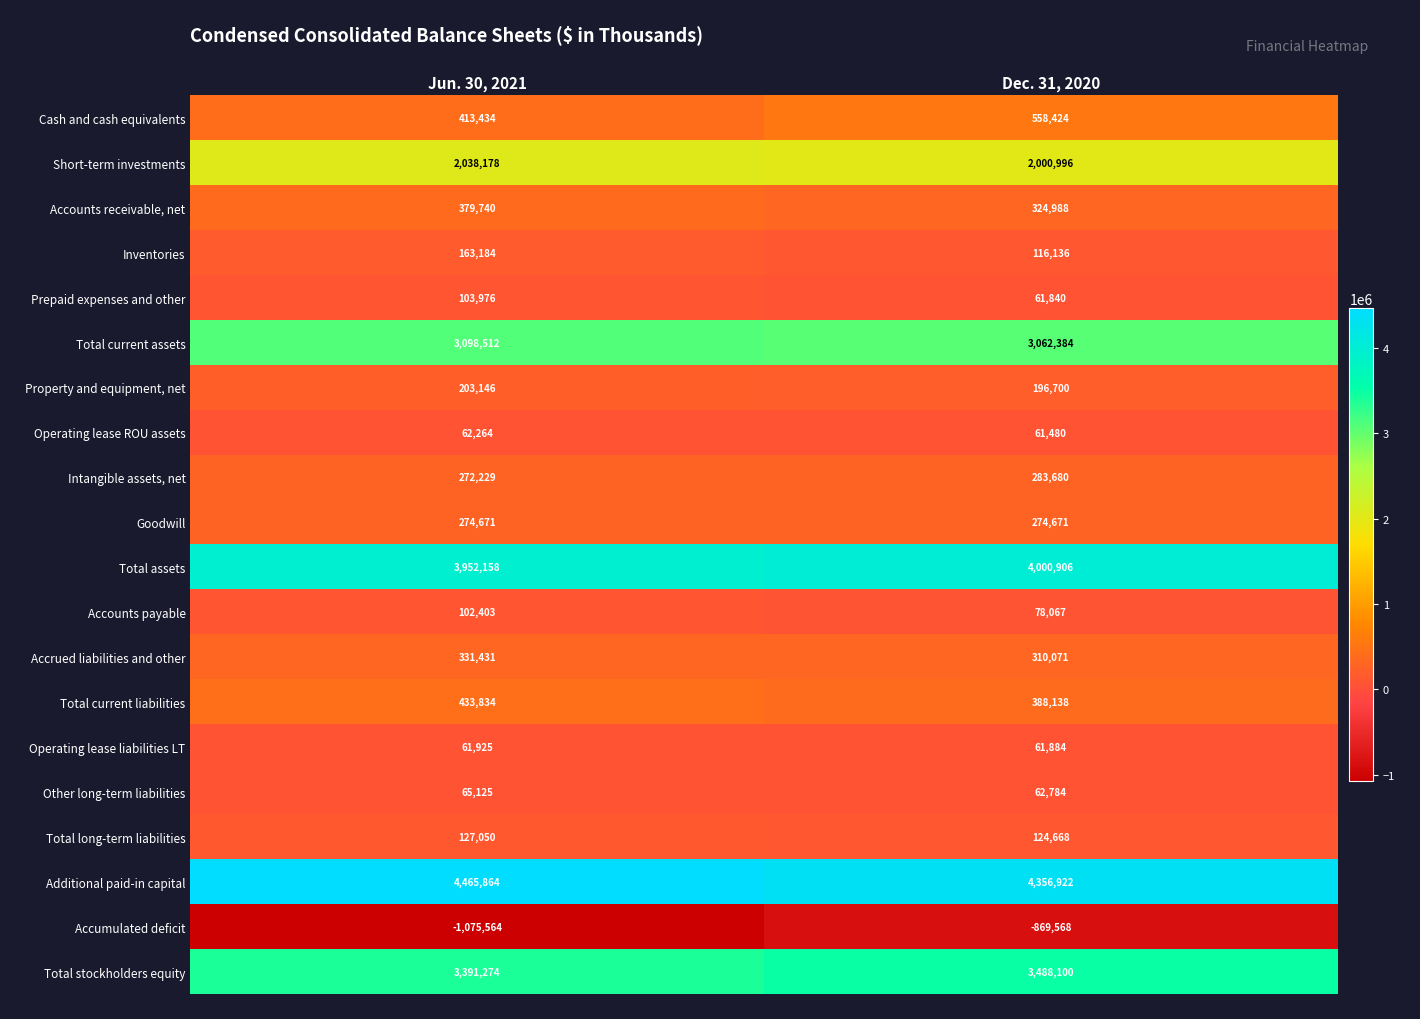

Between Jun. 30, 2021 and Dec. 31, 2020, which series saw the biggest shift?

Accumulated deficit